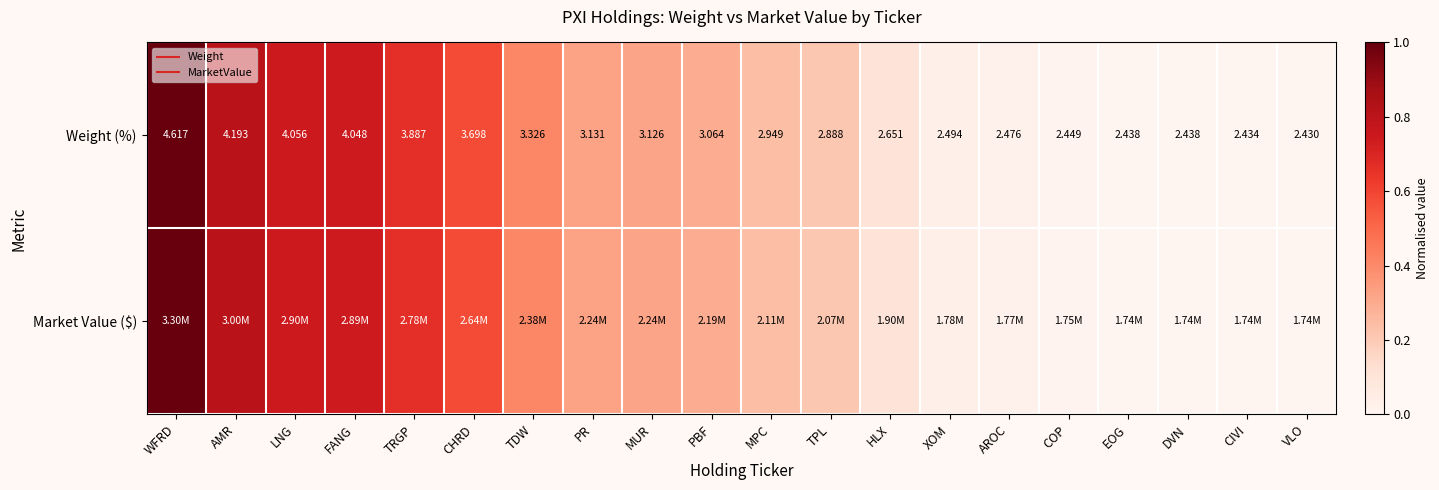

Between EOG and CIVI, which series saw the biggest shift?

Weight (%)